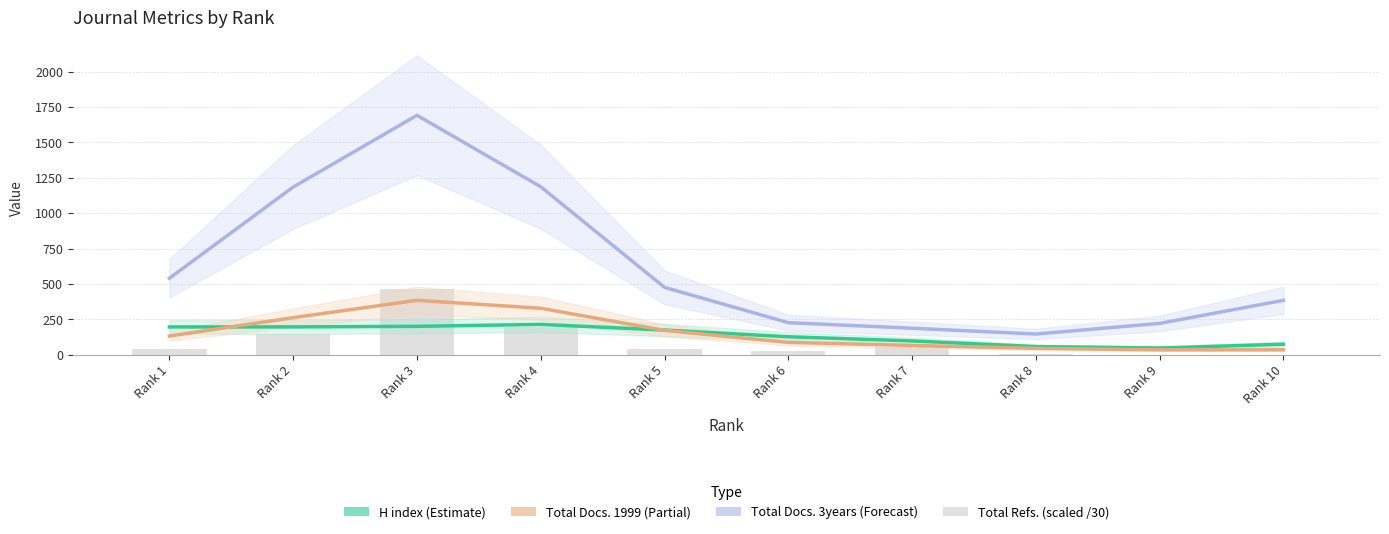

True or false: Total Docs. (3years) has a value of 695.6 at Rank 2.

False